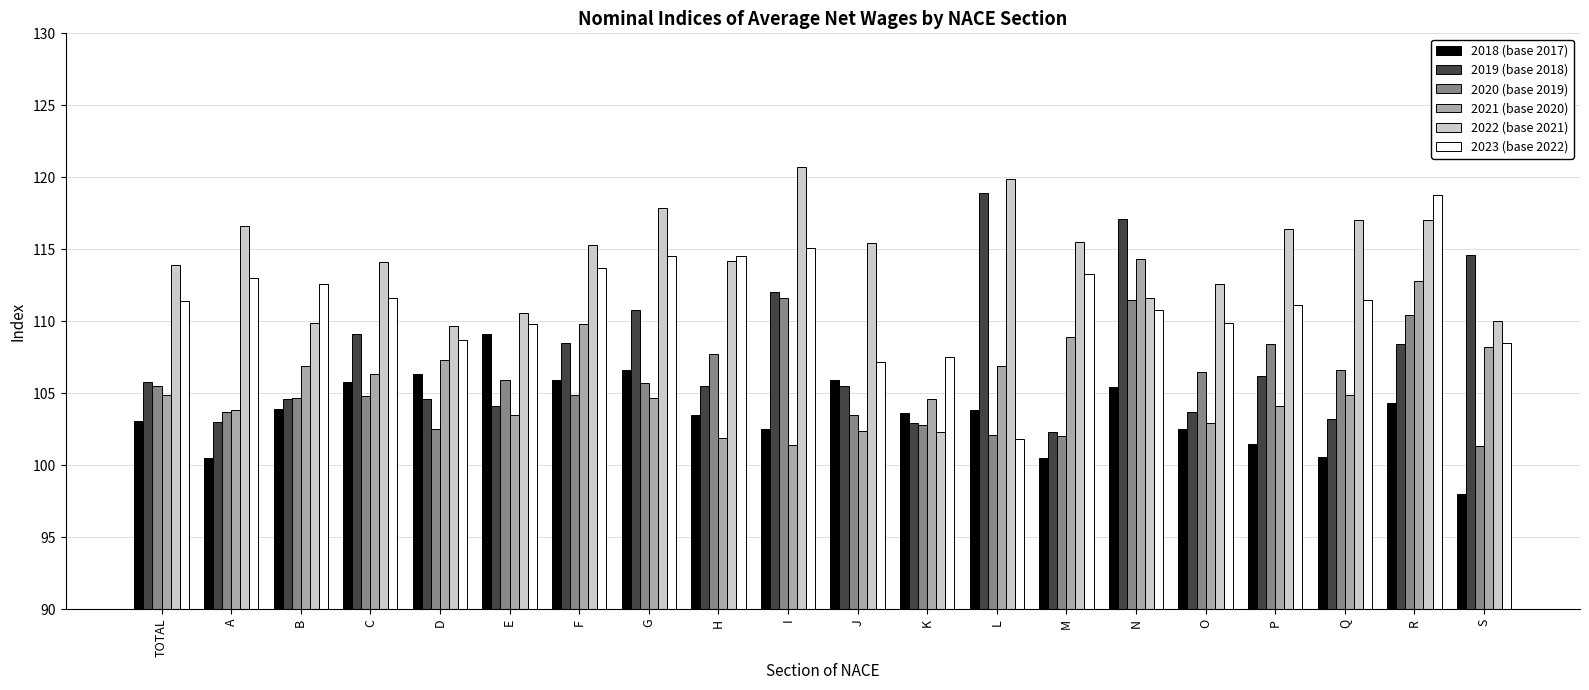

What is the total value across all series at I?

663.3